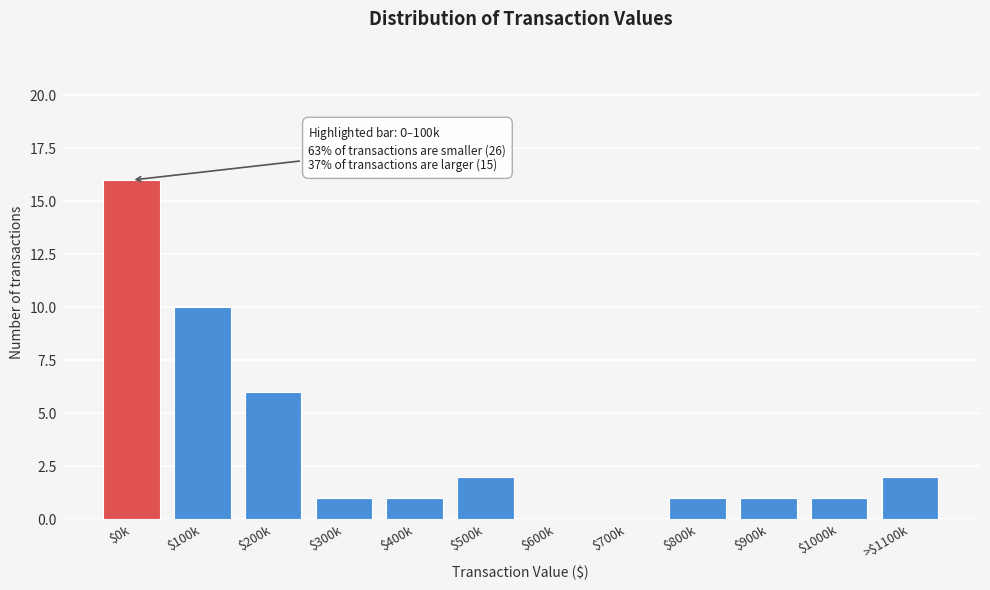

What is the maximum value shown in the chart?

16